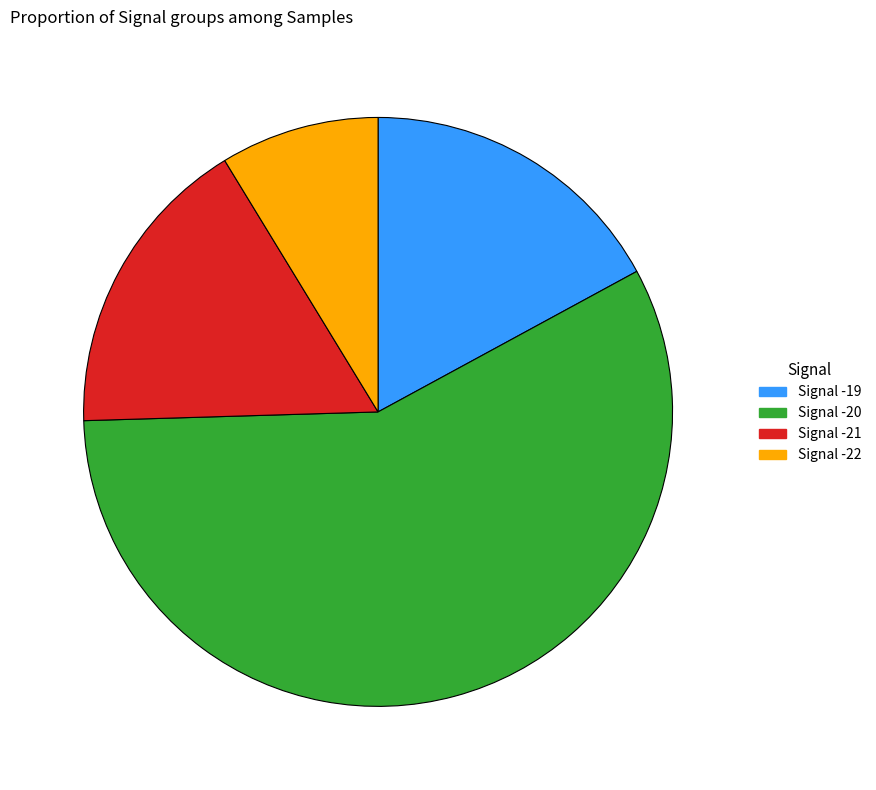

Does any single category account for the majority?

Yes